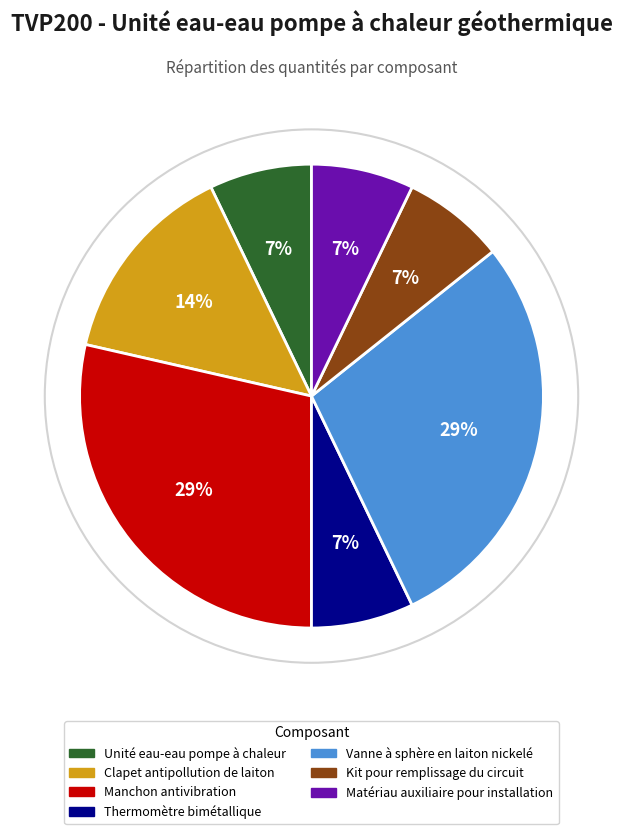

Which has a higher value, Thermomètre bimétallique or Manchon antivibration?

Manchon antivibration